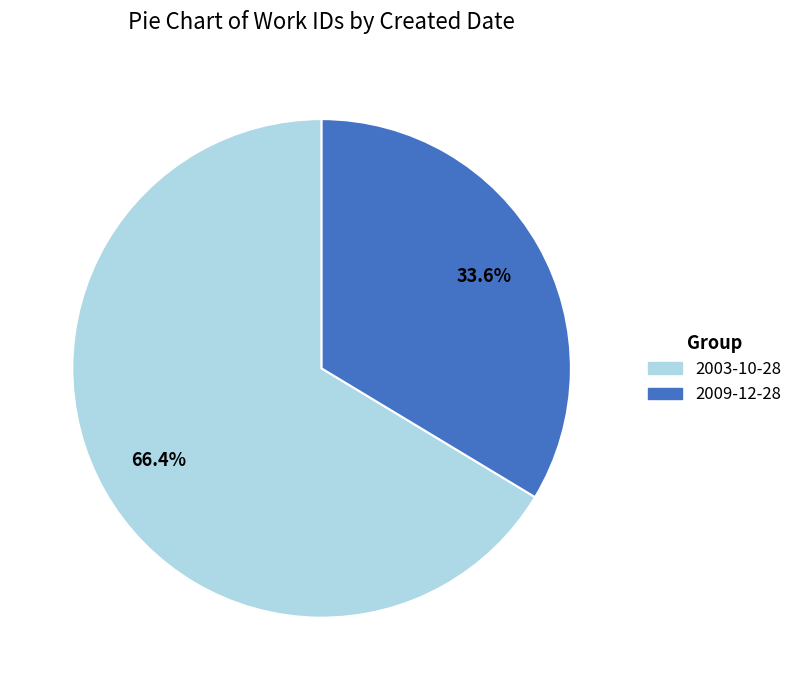

Is there any slice that represents more than half of the pie?

Yes